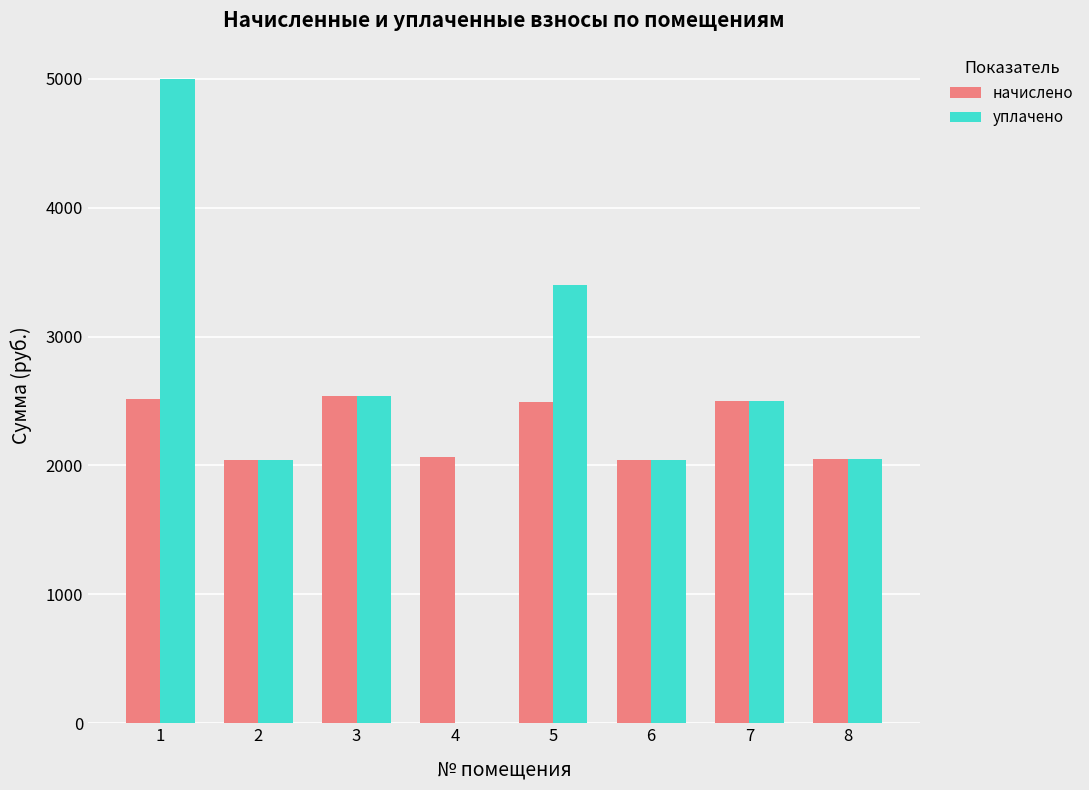

What is the sum of the уплачено values at 8 and 2?

4090.0